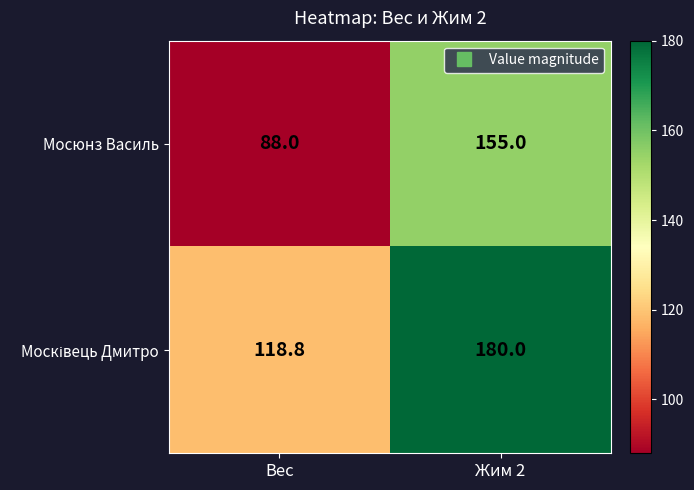

What is the total value across all series at Жим 2?

335.0